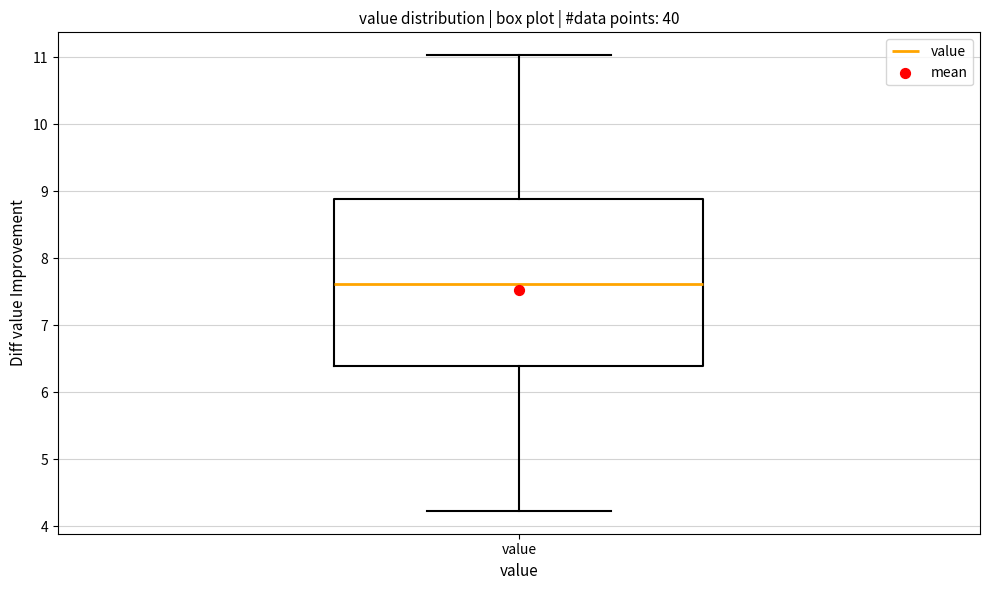

Read this box plot against the y-axis: the position of the median line, the range covered by the box, and the ends of both whiskers. The values are not printed on the chart, so give them approximately, as read against the axis.

median 7.6, box 6.4 to 8.9, whiskers 4.2 to 11.0